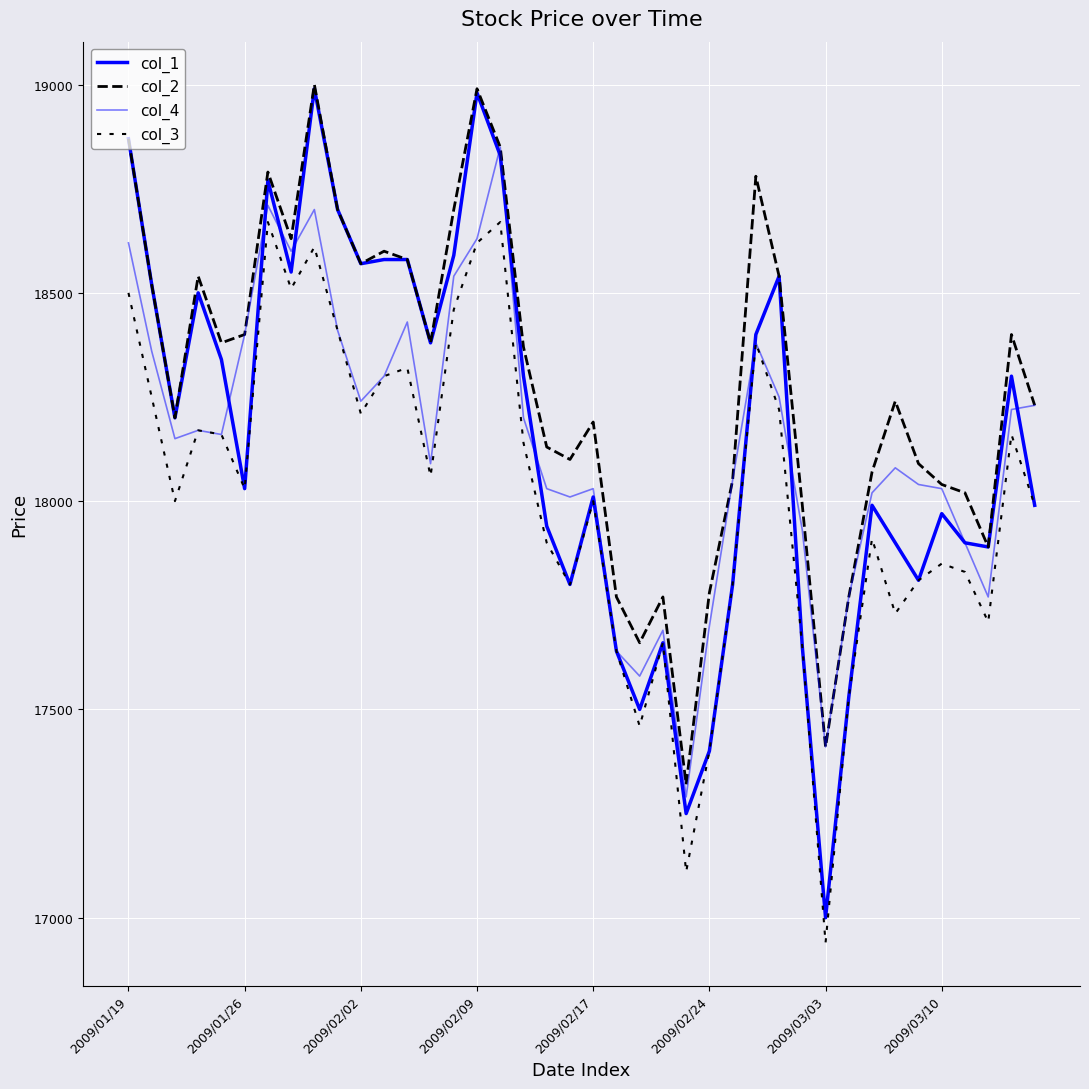

True or false: col_4 and col_1 cross at least once.

True